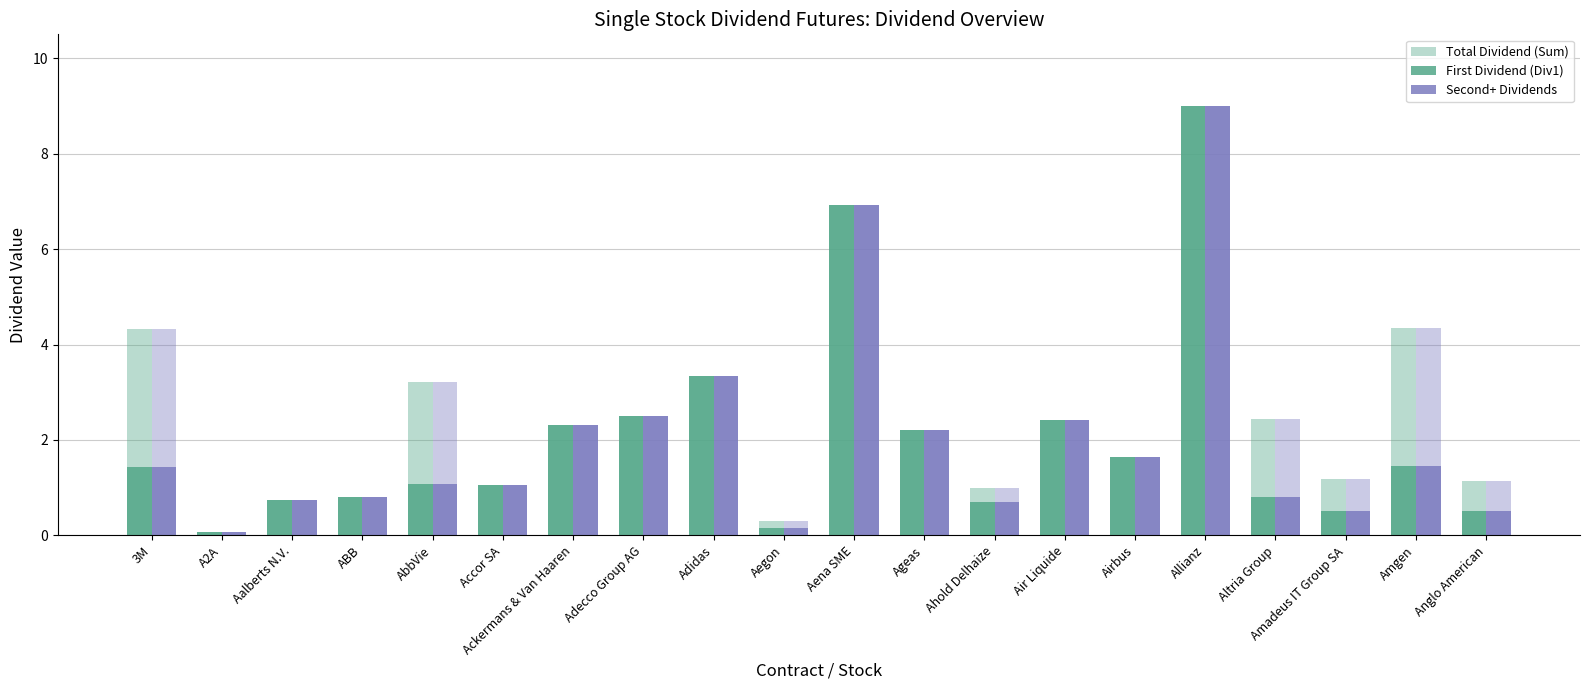

List the series in order of their peak value, highest first.

Total Dividend (Sum), First Dividend (Div1), Second+ Dividends